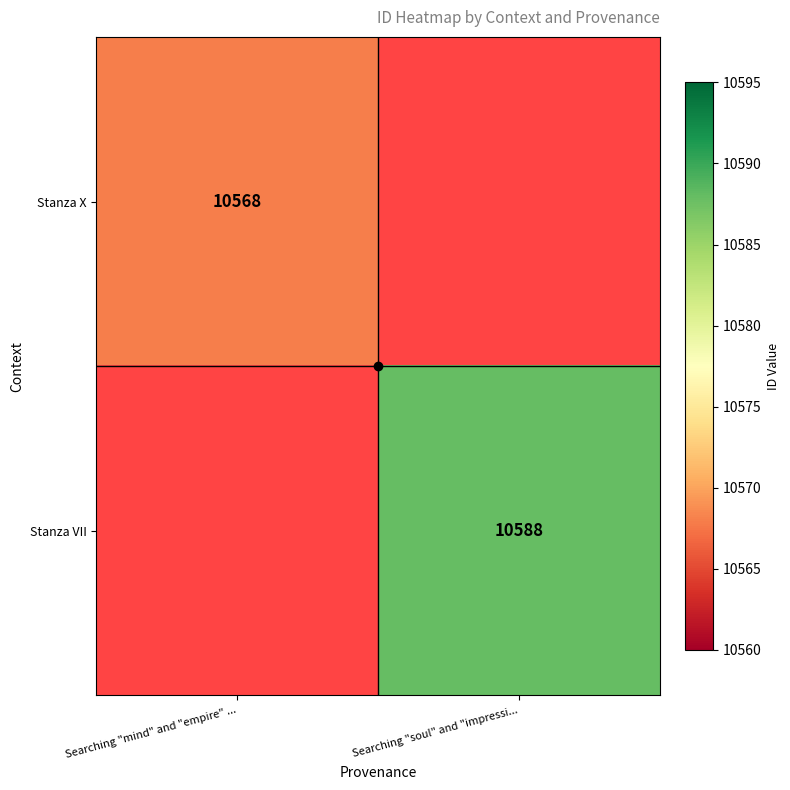

Which series has the widest spread of values?

Stanza X